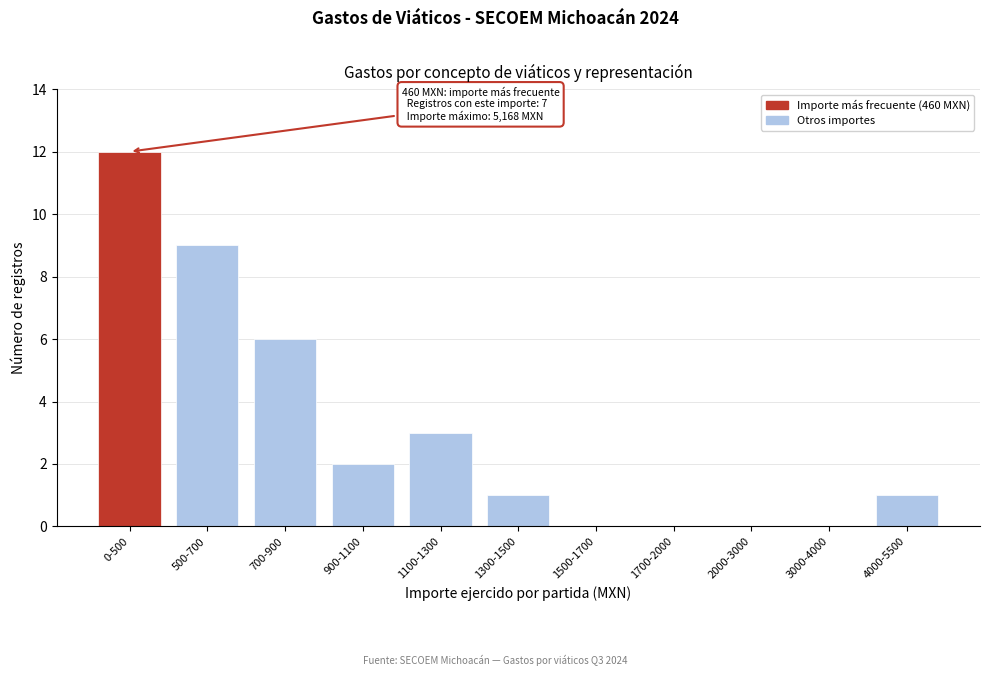

Reading left to right, what are all the values shown in this chart?

0-500=12	500-700=9	700-900=6	900-1100=2	1100-1300=3	1300-1500=1	1500-1700=0	1700-2000=0	2000-3000=0	3000-4000=0	4000-5500=1